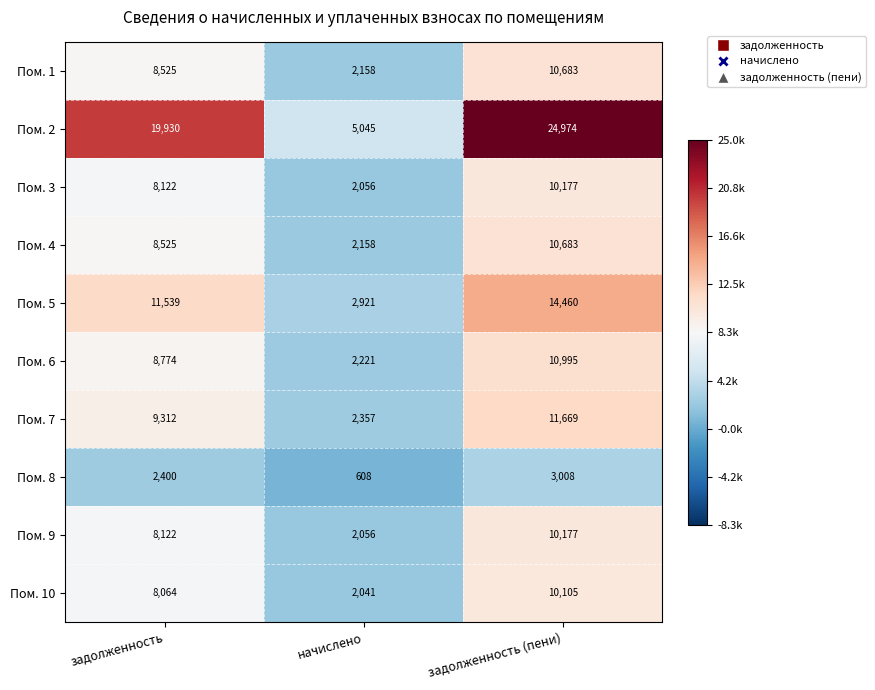

Reading left to right, extract all data points from this chart.

Пом. 1: задолженность=8525	начислено=2158	задолженность (пени)=10683
Пом. 2: задолженность=19930	начислено=5045	задолженность (пени)=24974
Пом. 3: задолженность=8122	начислено=2056	задолженность (пени)=10177
Пом. 4: задолженность=8525	начислено=2158	задолженность (пени)=10683
Пом. 5: задолженность=11539	начислено=2921	задолженность (пени)=14460
Пом. 6: задолженность=8774	начислено=2221	задолженность (пени)=10995
Пом. 7: задолженность=9312	начислено=2357	задолженность (пени)=11669
Пом. 8: задолженность=2400	начислено=608	задолженность (пени)=3008
Пом. 9: задолженность=8122	начислено=2056	задолженность (пени)=10177
Пом. 10: задолженность=8064	начислено=2041	задолженность (пени)=10105